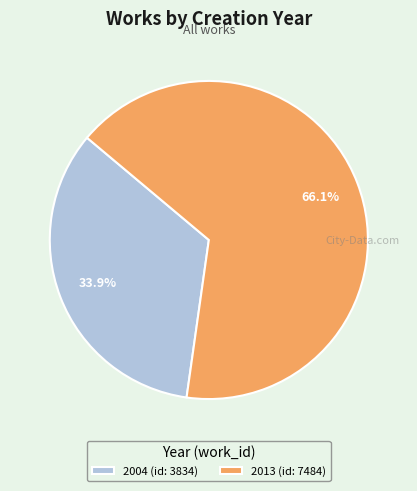

To the nearest percent, what is the combined percentage of 2013 and 2004?

100%